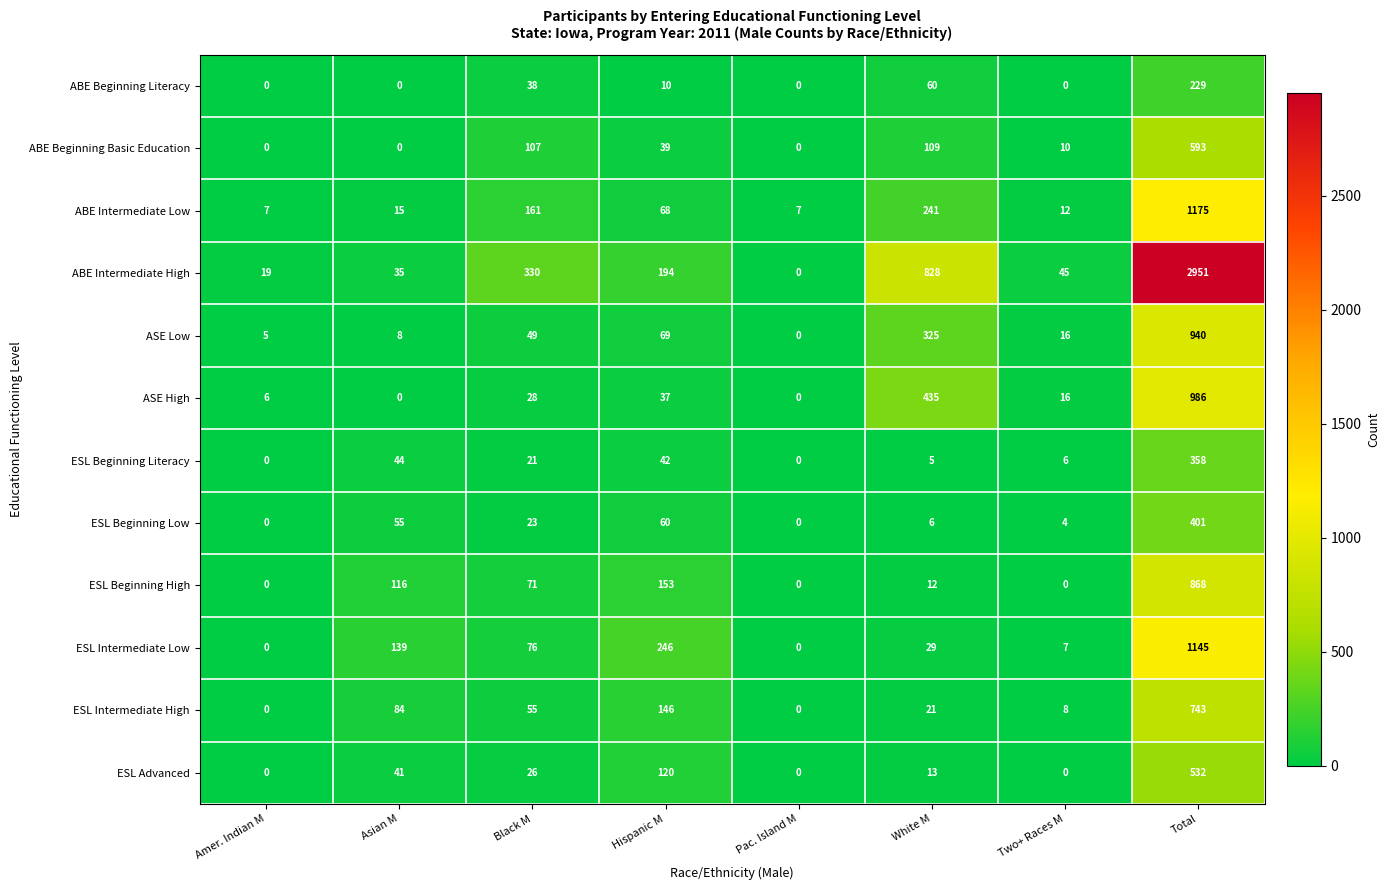

Rank the series at White M from highest to lowest value.

ABE Intermediate High, ASE High, ASE Low, ABE Intermediate Low, ABE Beginning Basic Education, ABE Beginning Literacy, ESL Intermediate Low, ESL Intermediate High, ESL Advanced, ESL Beginning High, ESL Beginning Low, ESL Beginning Literacy